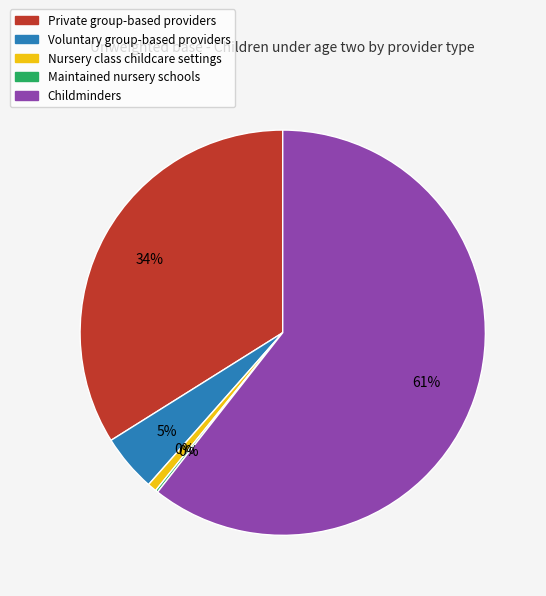

Is it true that Maintained nursery schools is 1% of the pie?

False